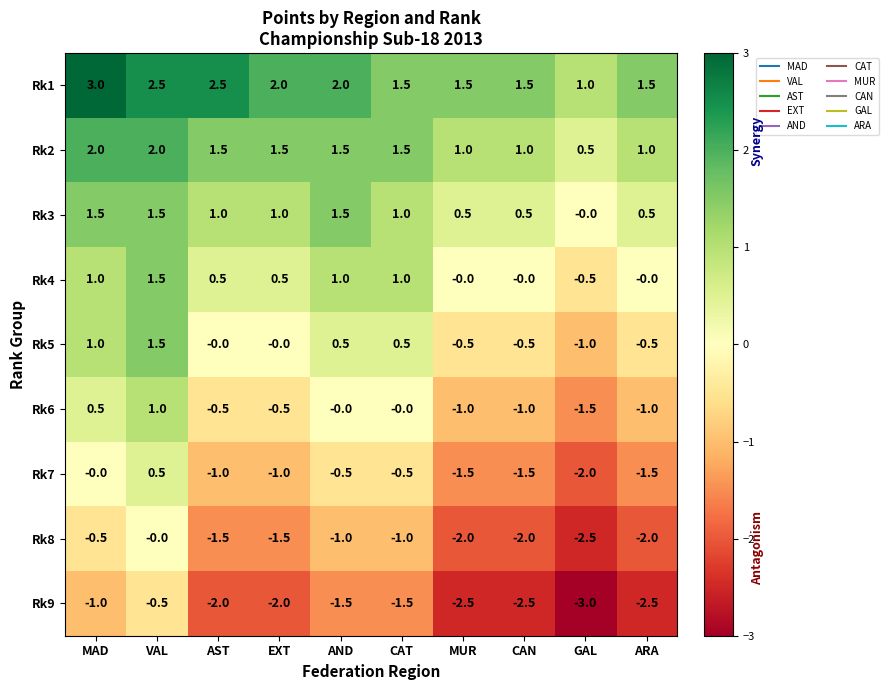

The Rk8 series shows -2.0 at MUR. True or false?

True